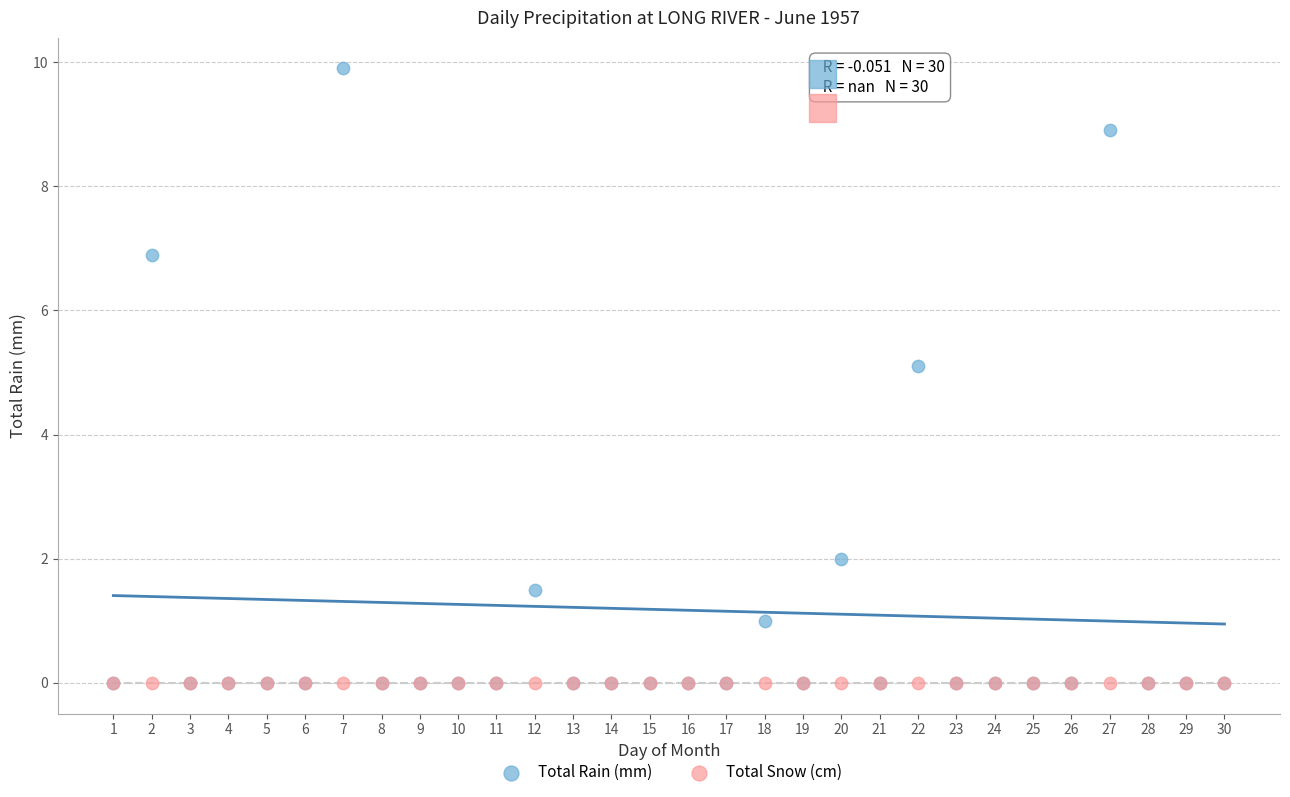

In the Total Rain (mm) series, what Y value is closest to 4?

5.1